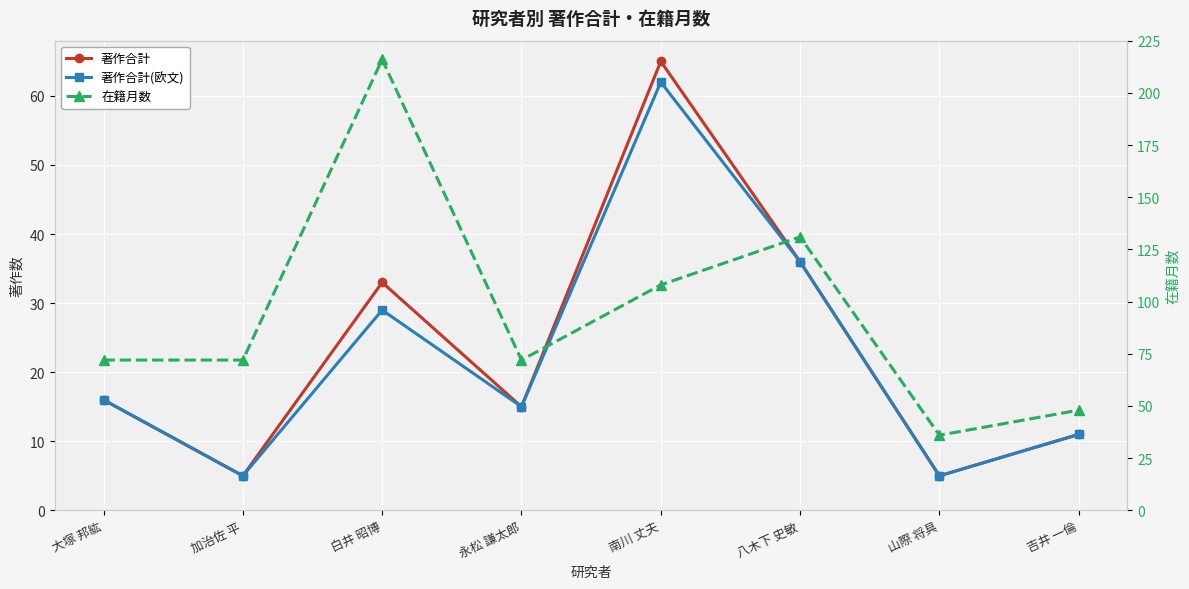

Reading left to right, extract all data points from this chart.

著作合計: 大塚 邦紘=16	加治佐 平=5	白井 昭博=33	永松 謙太郎=15	南川 丈夫=65	八木下 史敏=36	山際 将具=5	吉井 一倫=11
著作合計(欧文): 大塚 邦紘=16	加治佐 平=5	白井 昭博=29	永松 謙太郎=15	南川 丈夫=62	八木下 史敏=36	山際 将具=5	吉井 一倫=11
在籍月数: 大塚 邦紘=72	加治佐 平=72	白井 昭博=216	永松 謙太郎=72	南川 丈夫=108	八木下 史敏=131	山際 将具=36	吉井 一倫=48